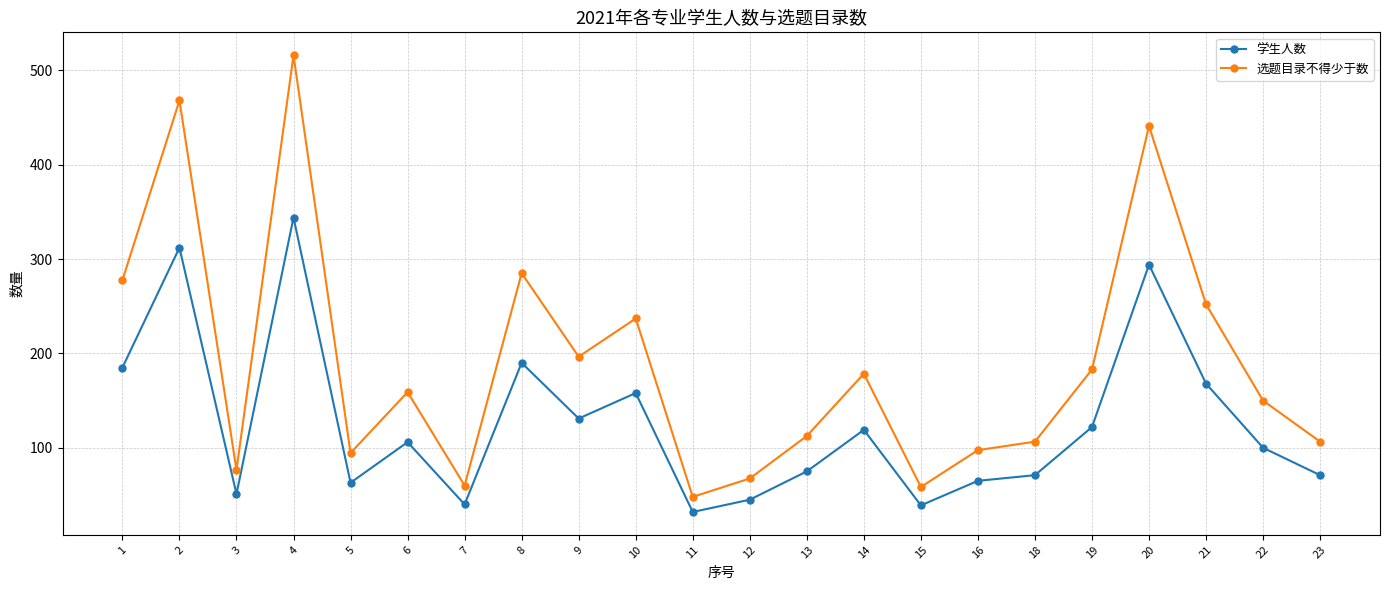

List the series in order of their peak value, highest first.

选题目录不得少于数, 学生人数